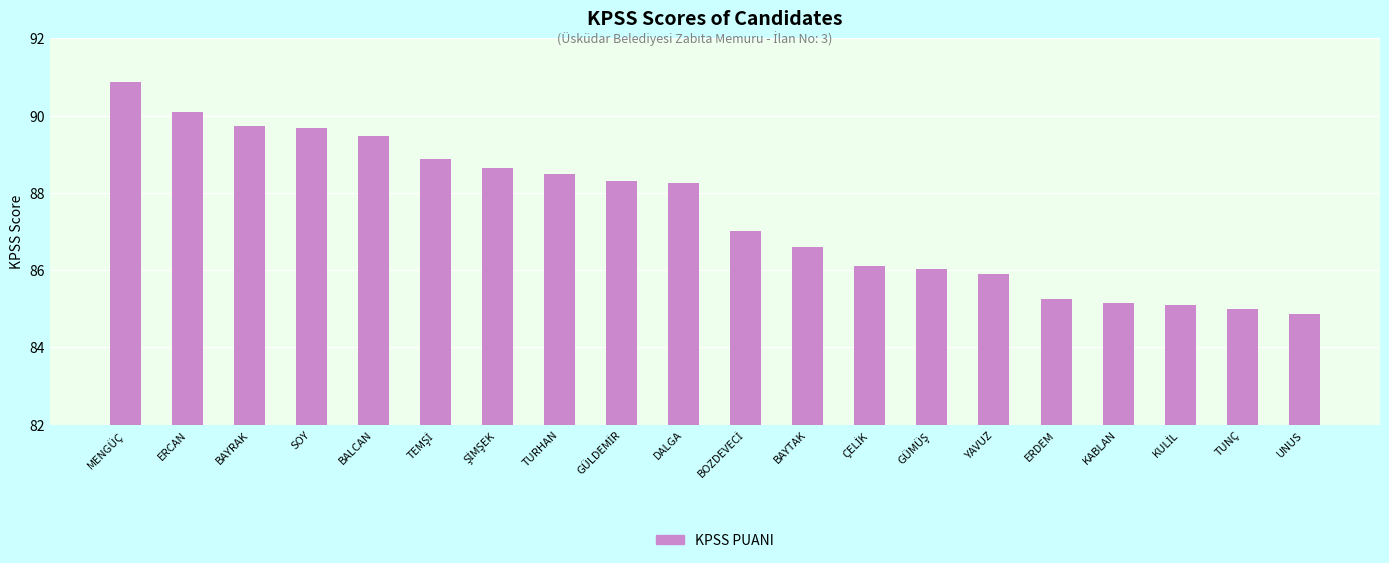

Between YAVUZ and KABLAN, which is larger?

YAVUZ